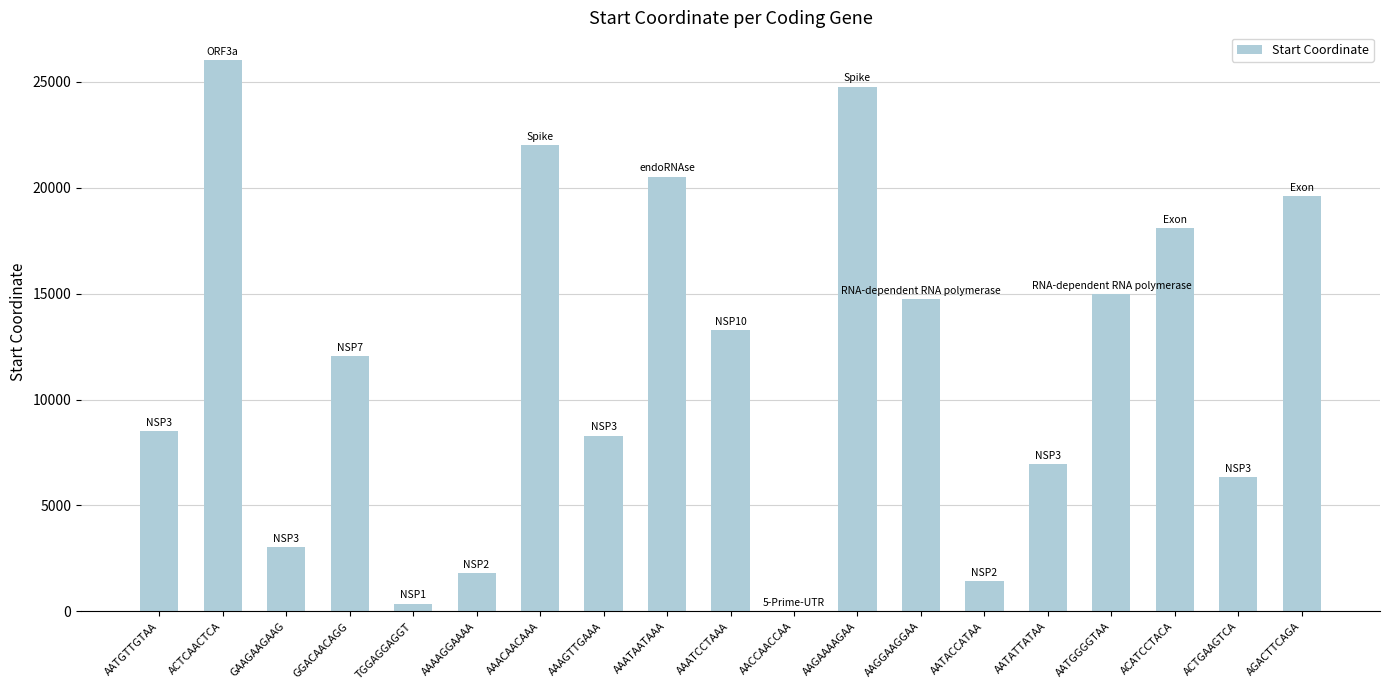

What is the sum of all values?

222876